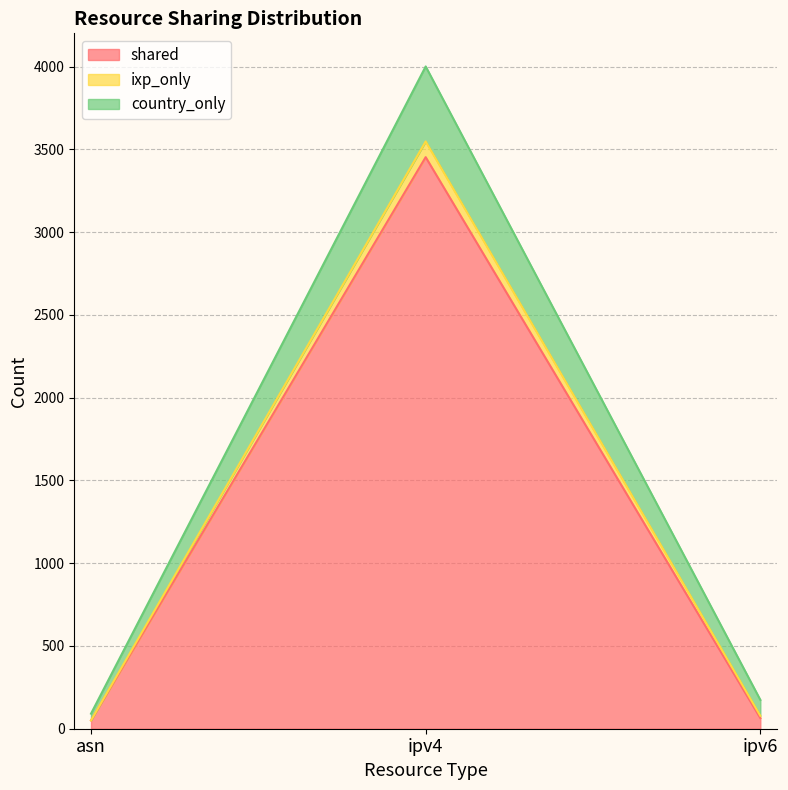

What is the maximum value shown in the chart?

4001